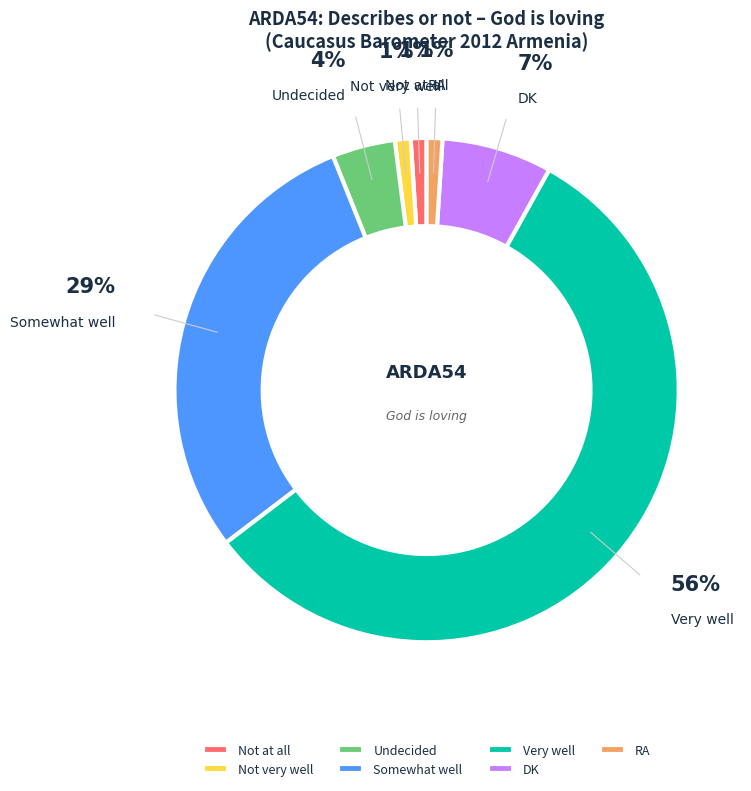

Which category has the smallest portion of the pie?

Not at all